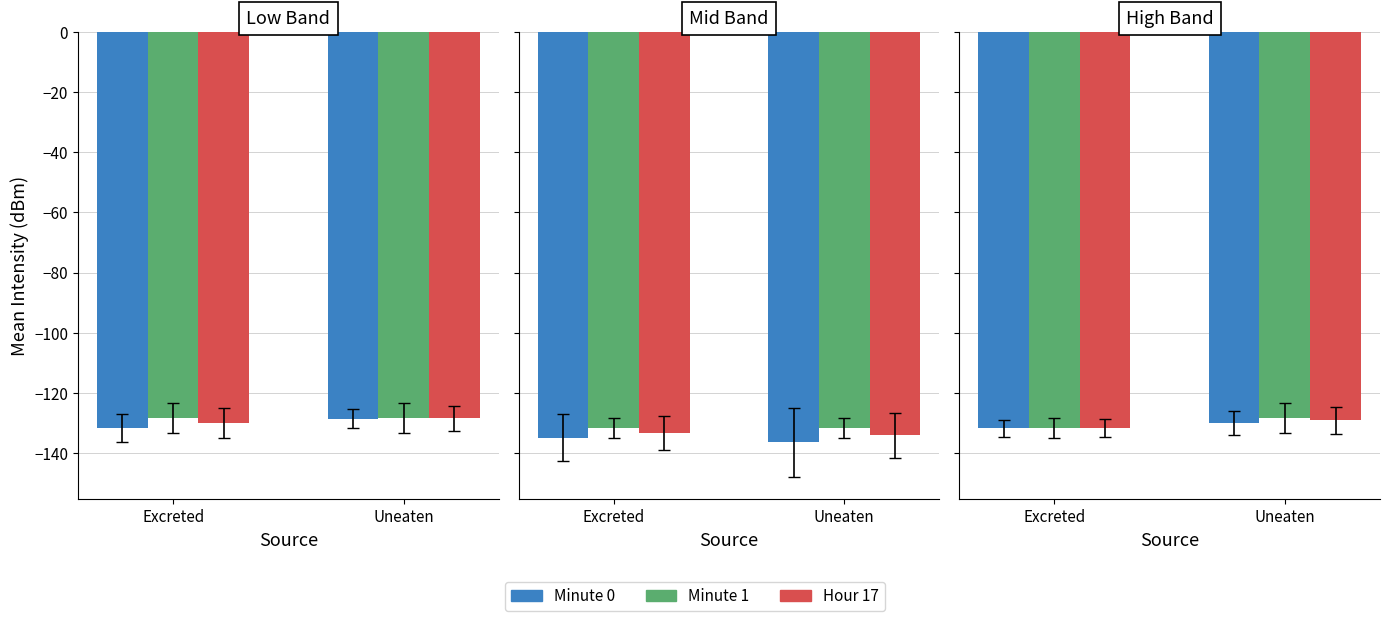

How many Minute 0 values are between -131 and -129?

1